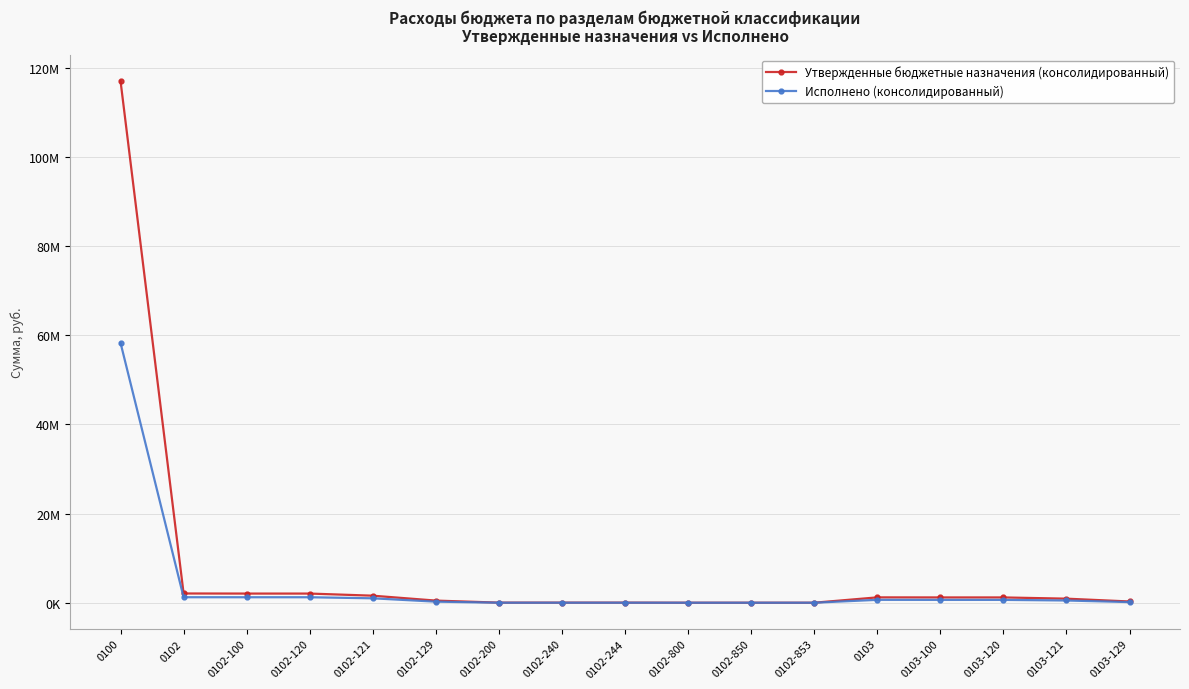

Is this an area chart (filled region under the line)?

No